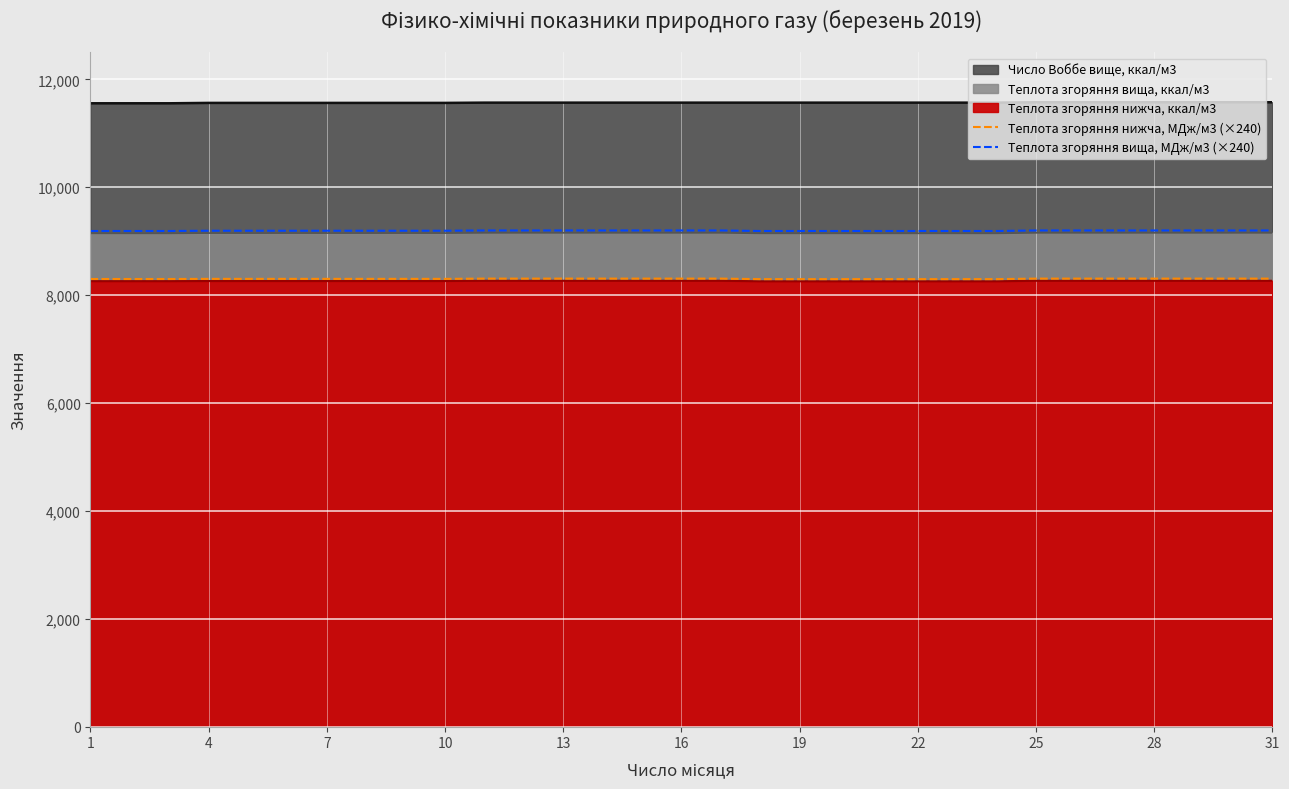

At which category is the sum across all series the highest?

31